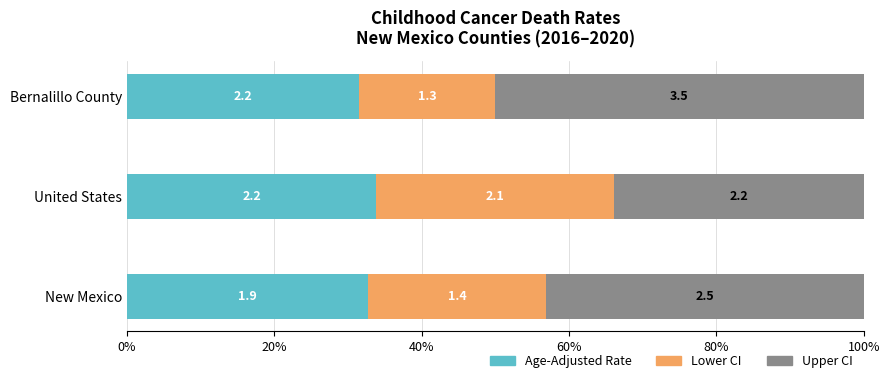

What are all the series names shown in the legend?

Age-Adjusted Rate, Lower CI, Upper CI